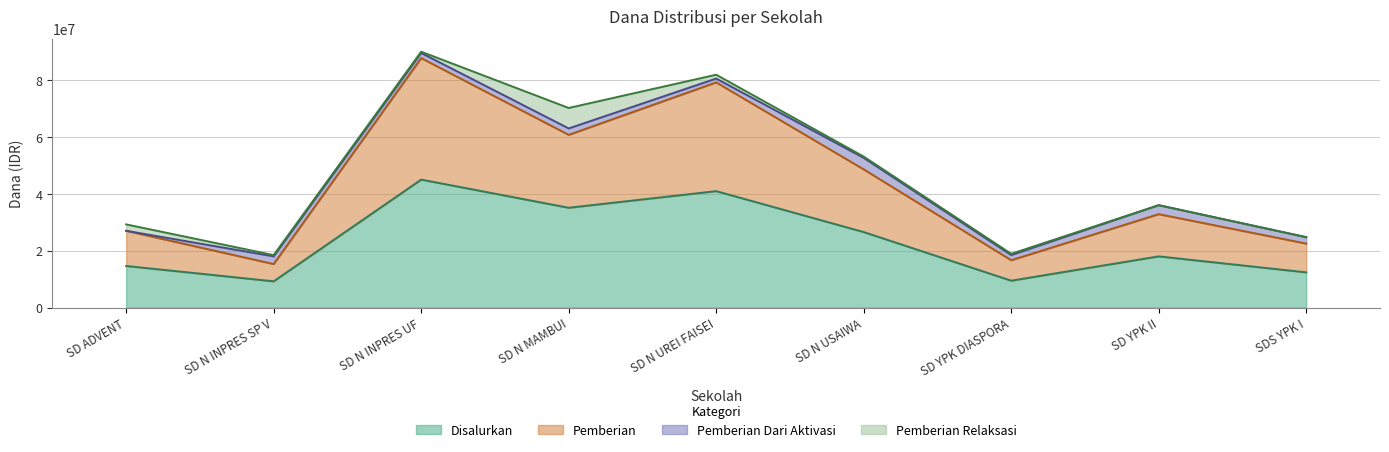

At which category is the sum across all series the highest?

SD N INPRES UF